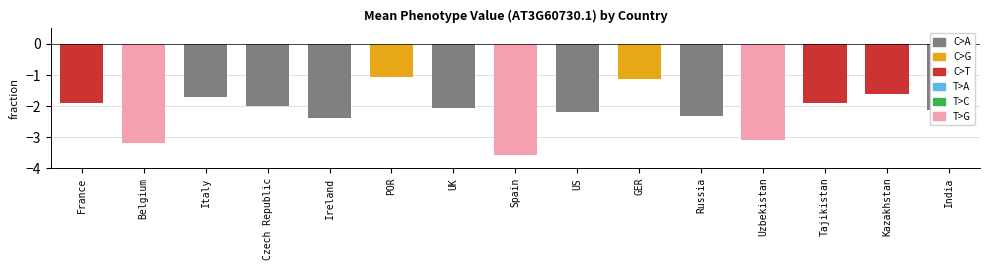

Count the number of values greater than -2.

7